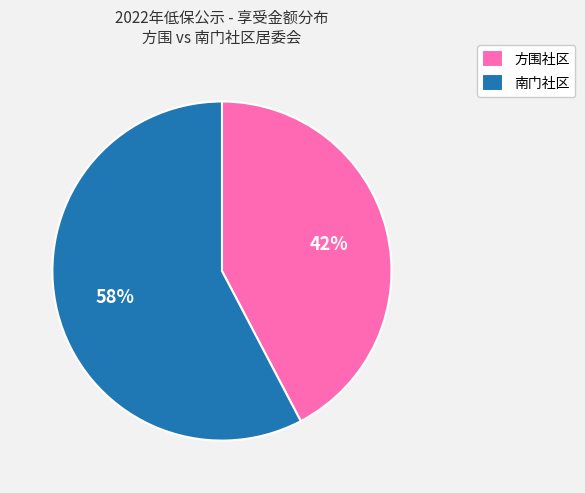

To the nearest percent, what is the average slice percentage?

50%